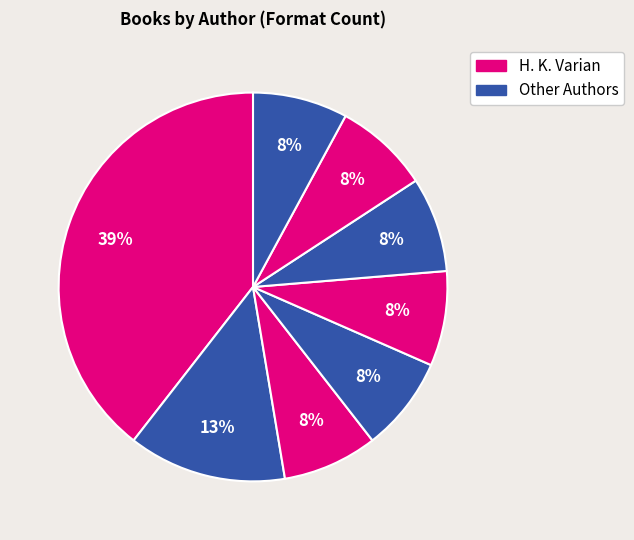

Count the number of slices in the pie.

8